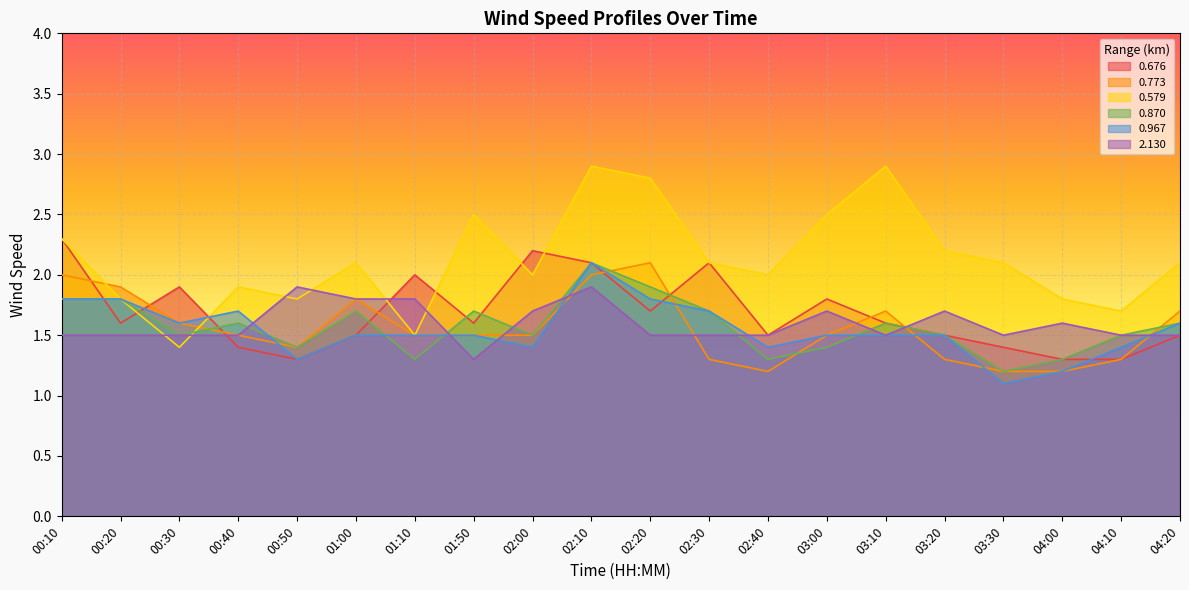

Which series has the largest range (max minus min)?

0.579